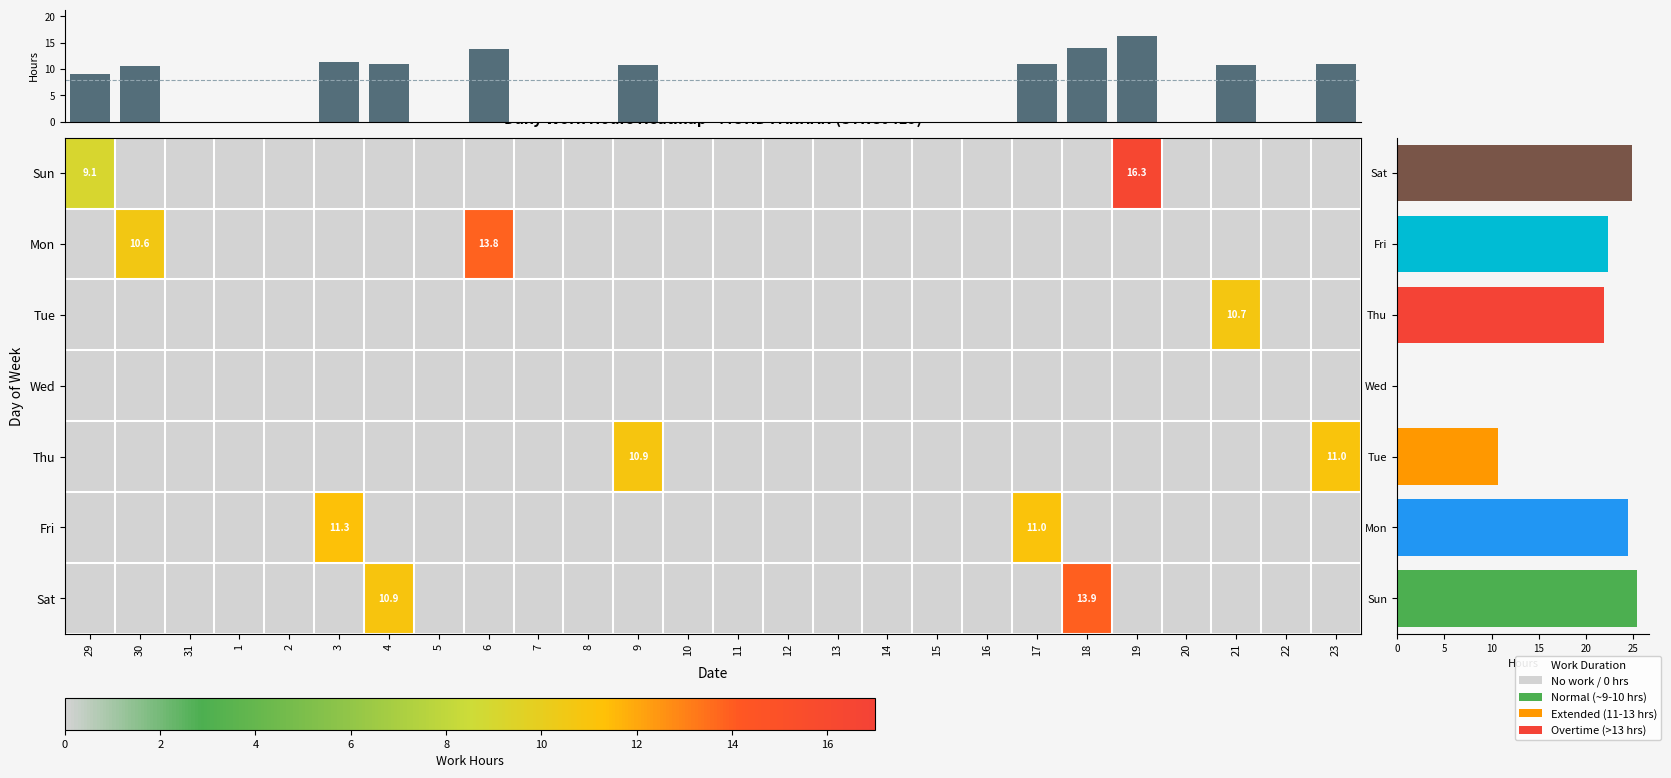

Where is 21 nearest to the value 5?

Sun